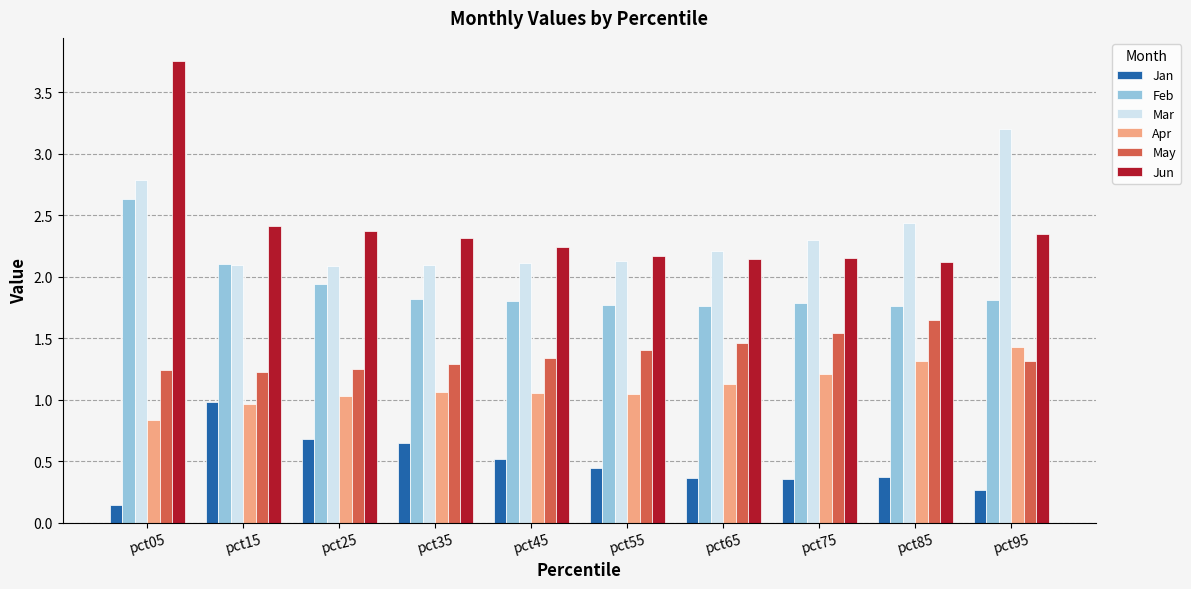

List the series in order of their peak value, lowest first.

Jan, Apr, May, Feb, Mar, Jun